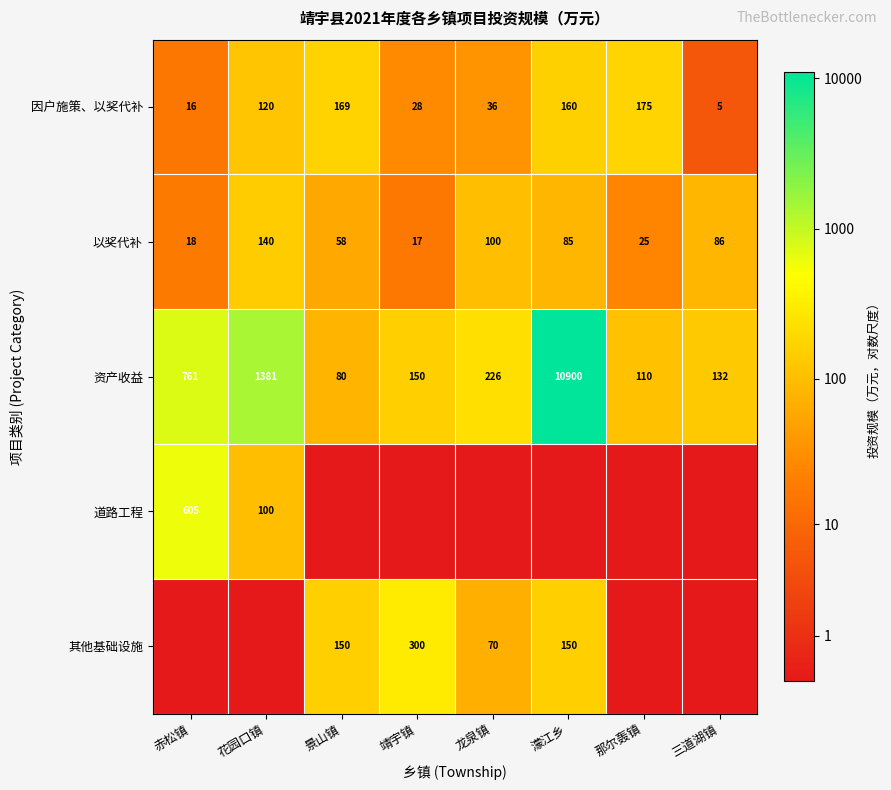

What is the sum of the 因户施策、以奖代补 values at 景山镇 and 花园口镇?

289